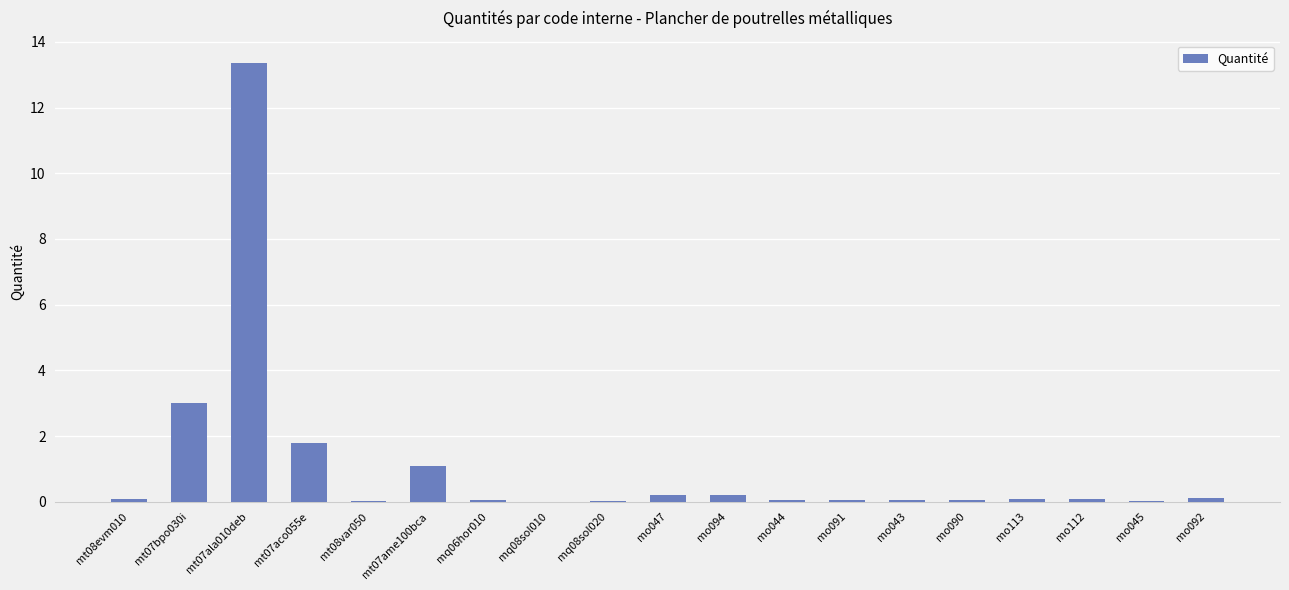

What is the sum of all values?

20.4